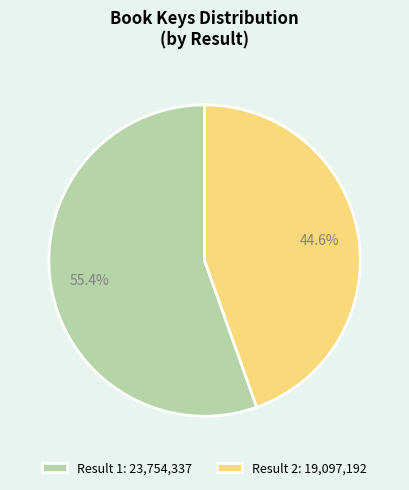

Which slice is the largest?

Result 1: 23,754,337